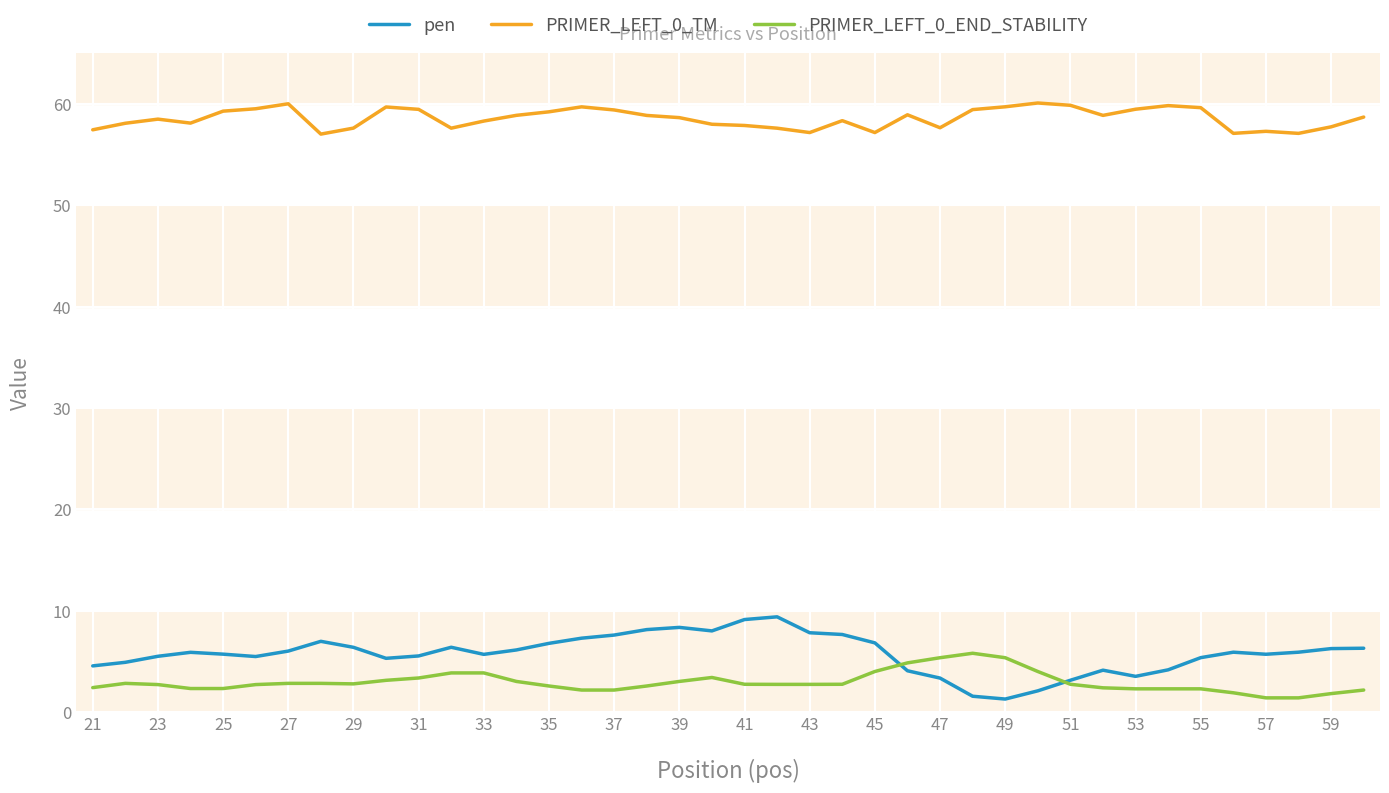

What is the maximum value shown in the chart?

60.1